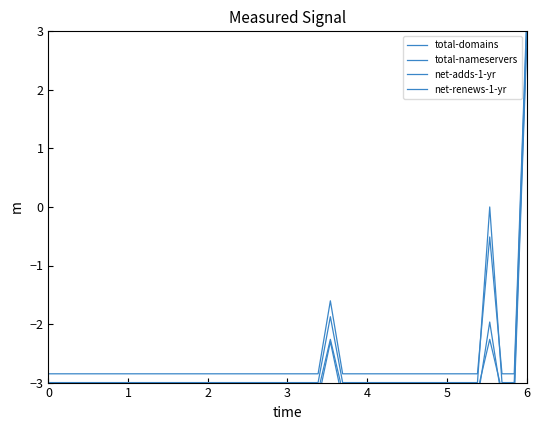

Is it true that net-adds-1-yr equals -4.1 at 24?

False